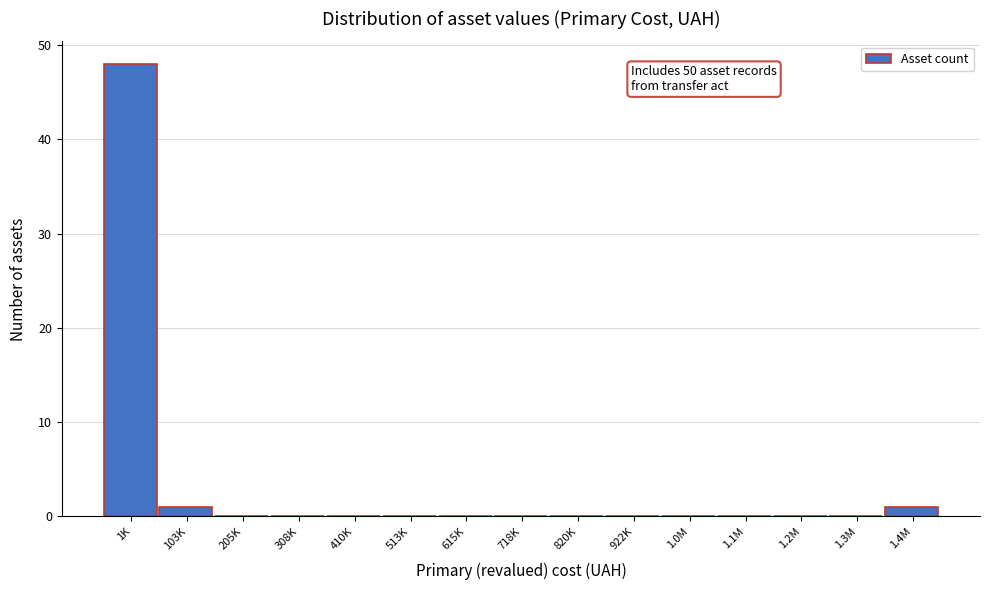

Reading left to right, list all the values displayed in this chart.

1K=48	103K=1	205K=0	308K=0	410K=0	513K=0	615K=0	718K=0	820K=0	922K=0	1.0M=0	1.1M=0	1.2M=0	1.3M=0	1.4M=1